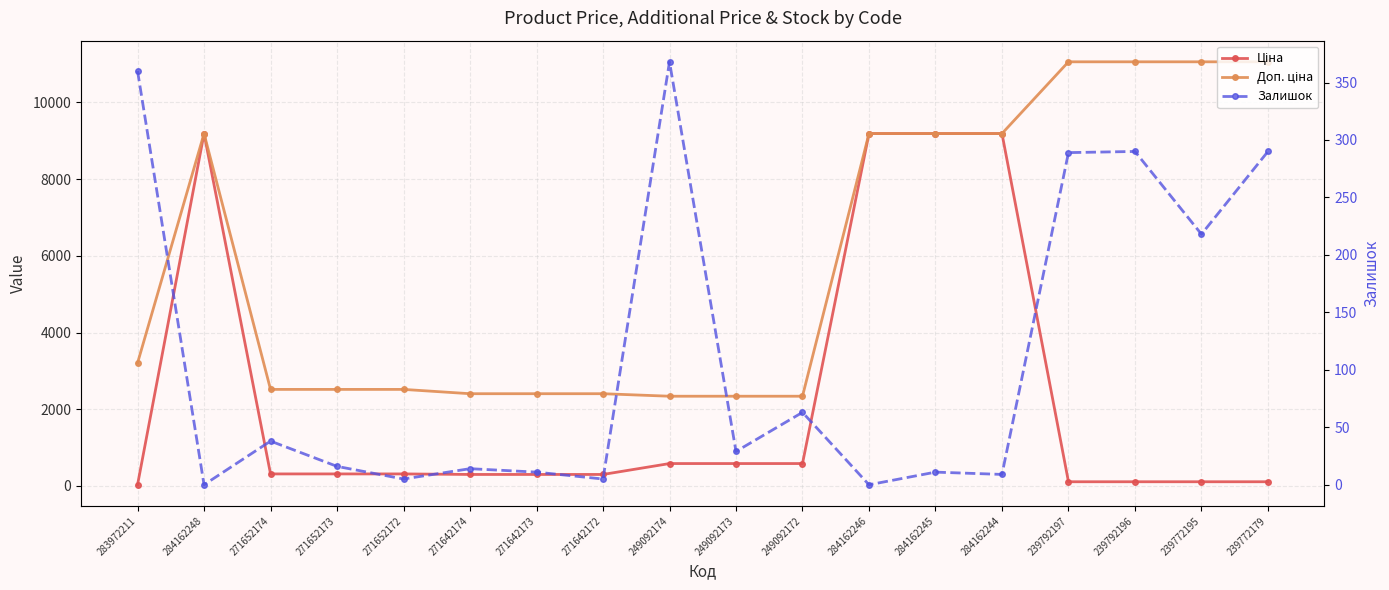

What is the difference between the maximum and minimum values in the Залишок series?

368.0